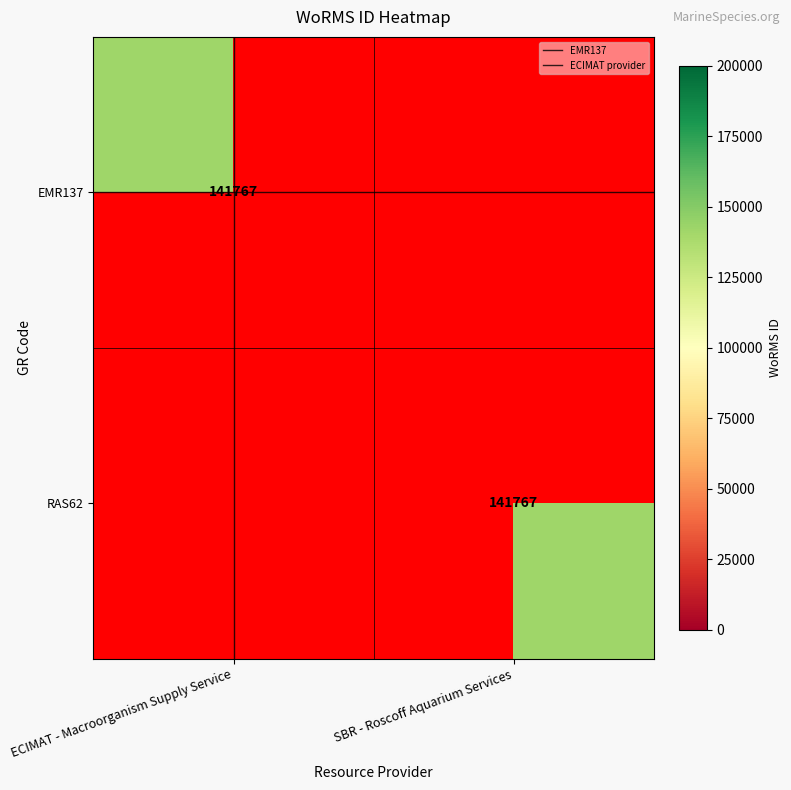

What is the difference between the highest and lowest values at ECIMAT - Macroorganism Supply Service?

141767.0